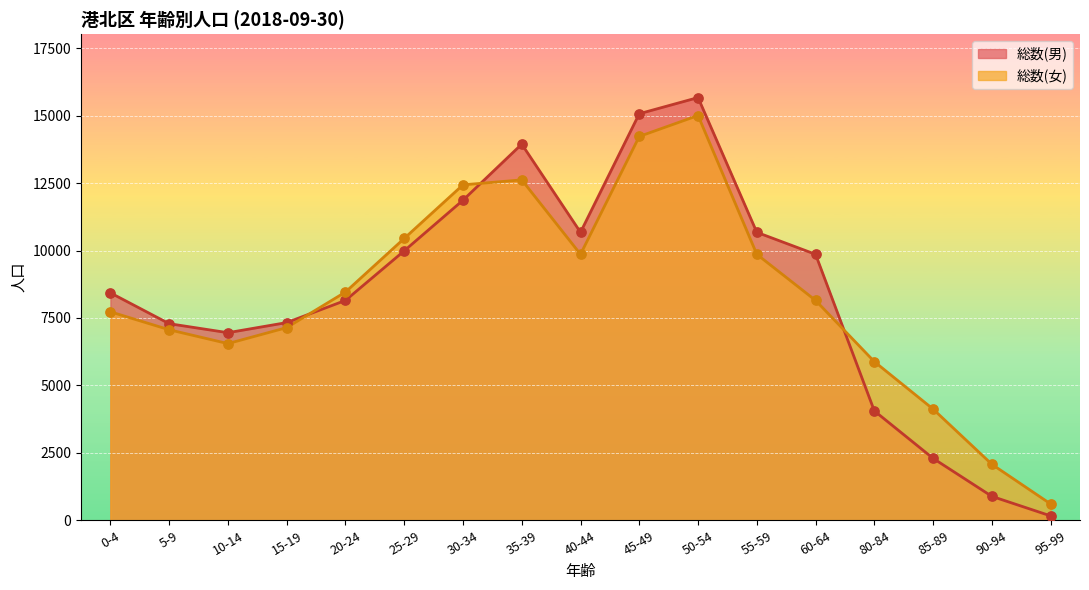

At which category is the sum across all series the highest?

50-54